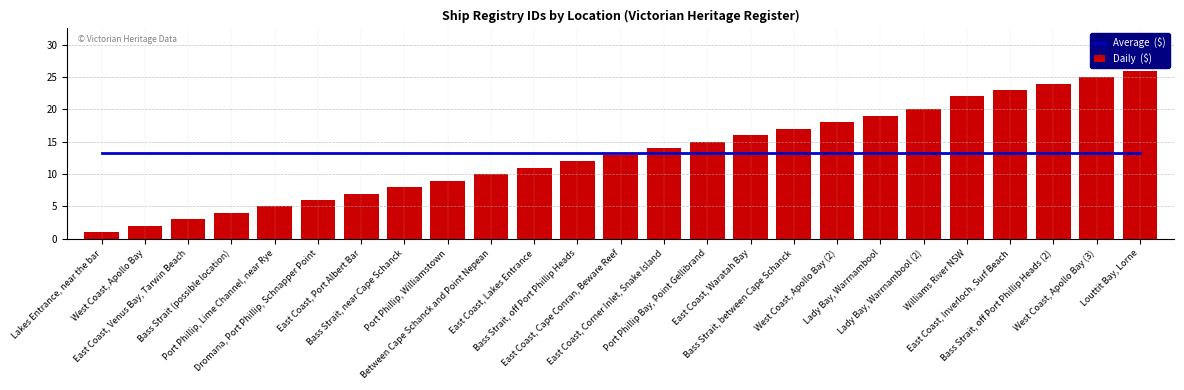

What is the difference between the maximum and minimum values in the Daily  ($) series?

25.0